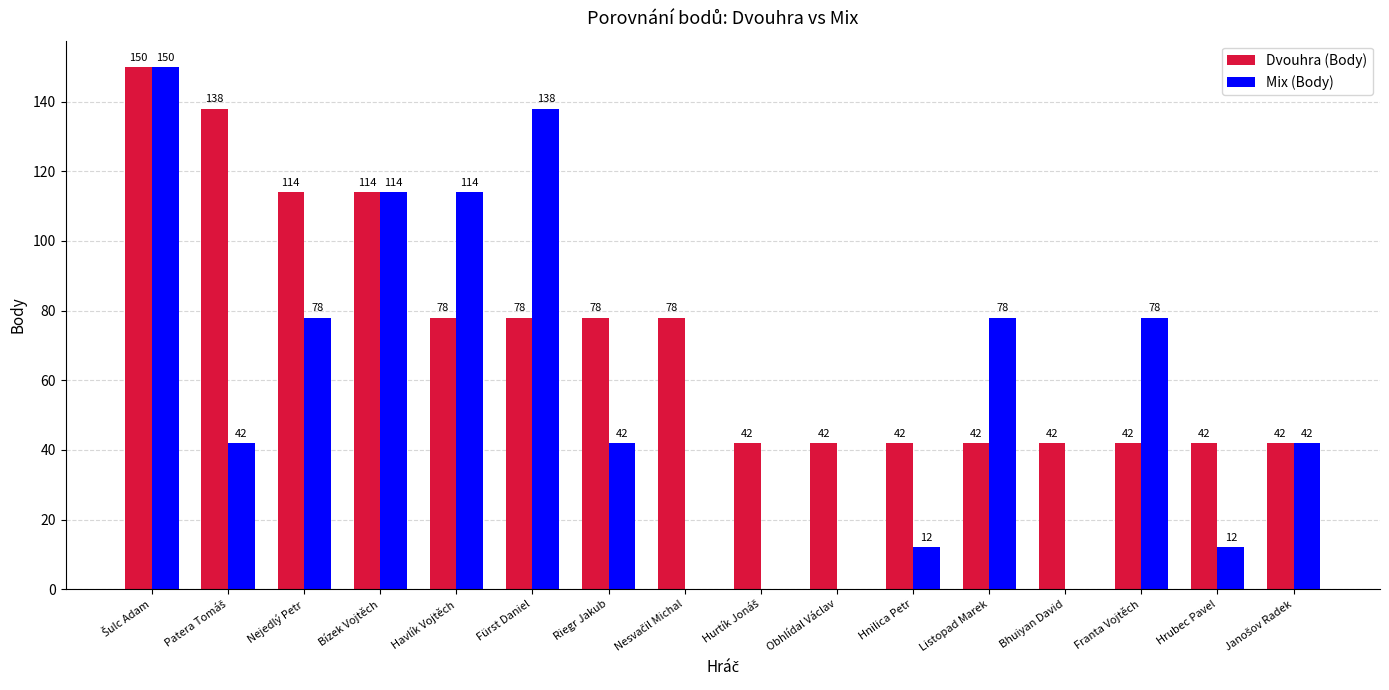

How many Dvouhra (Body) values are between 42 and 114?

14